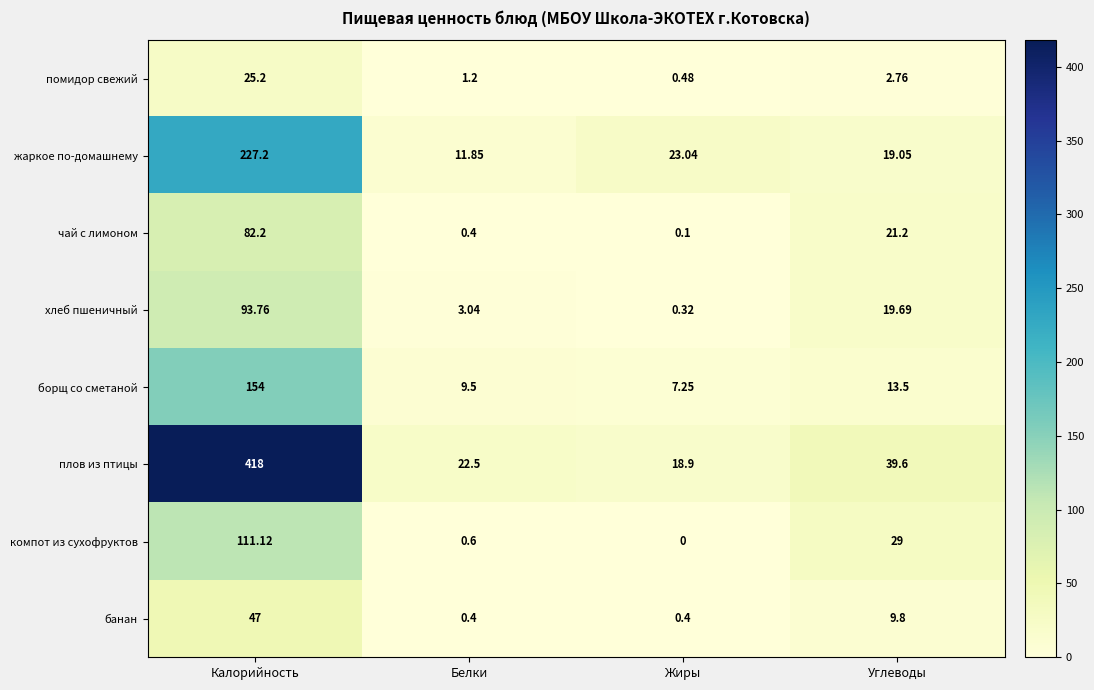

At which label is чай с лимоном closest to 41?

Углеводы